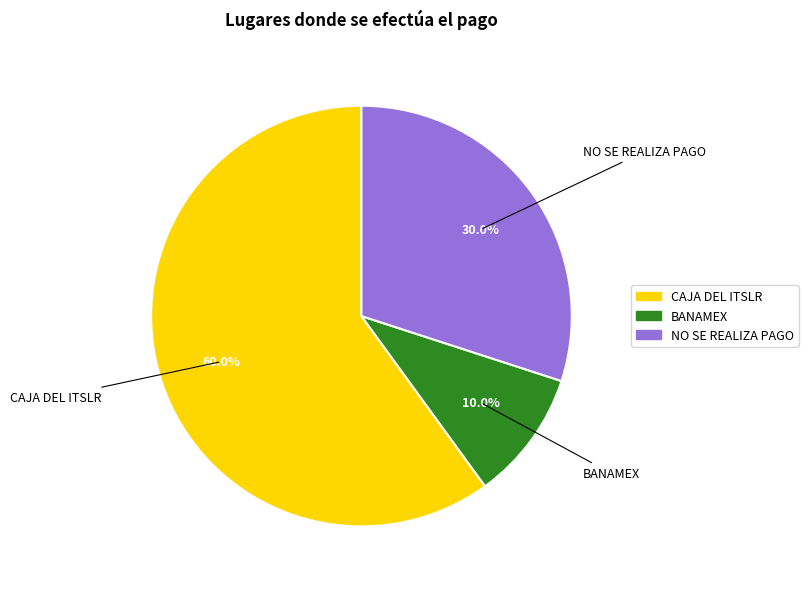

Is there a majority slice in this chart?

Yes